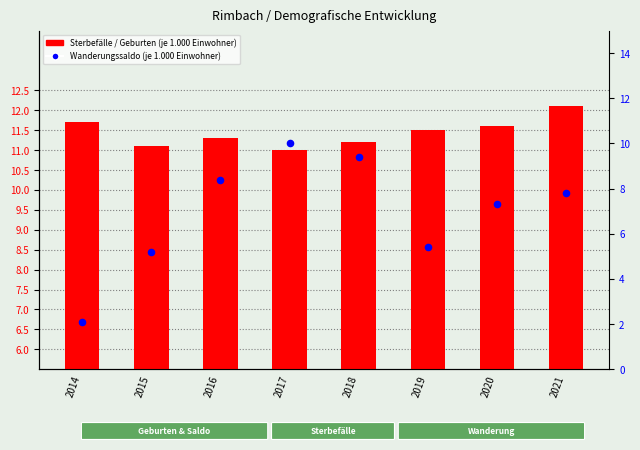

Is the value of Geburten (je 1.000 Einwohner) at 2014 greater than the value of Sterbefälle (je 1.000 Einwohner) at 2015?

No